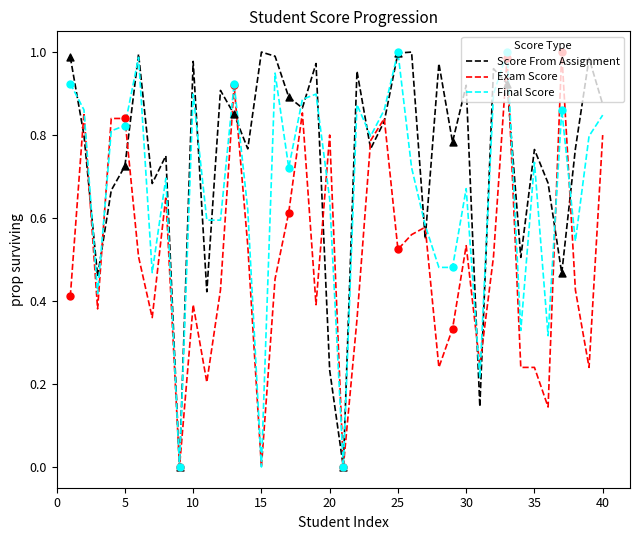

Which series has the largest total across all categories?

Score From Assignment